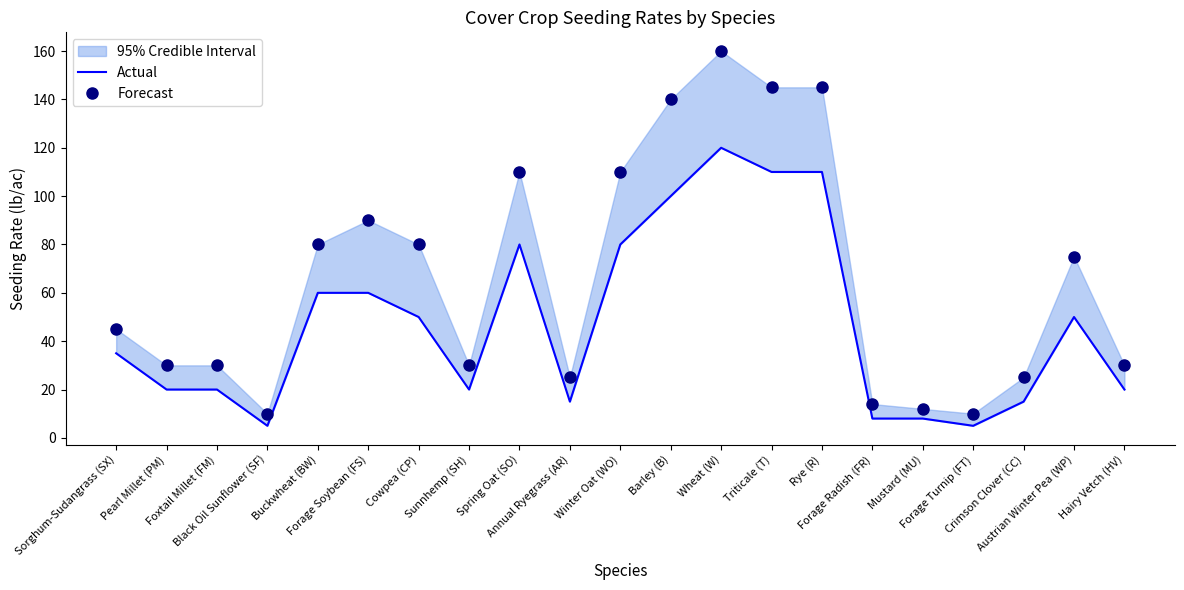

Is the value of Actual at Forage Radish (FR) greater than the value of Forecast at Forage Radish (FR)?

No